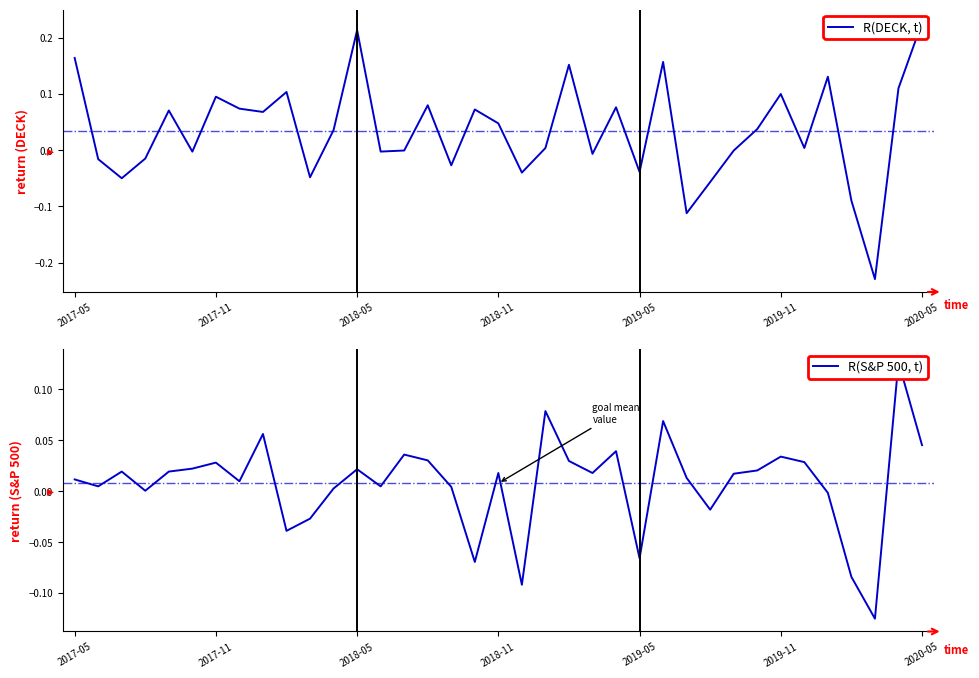

List the series in order of their peak value, highest first.

R(DECK, t), R(S&P 500, t)